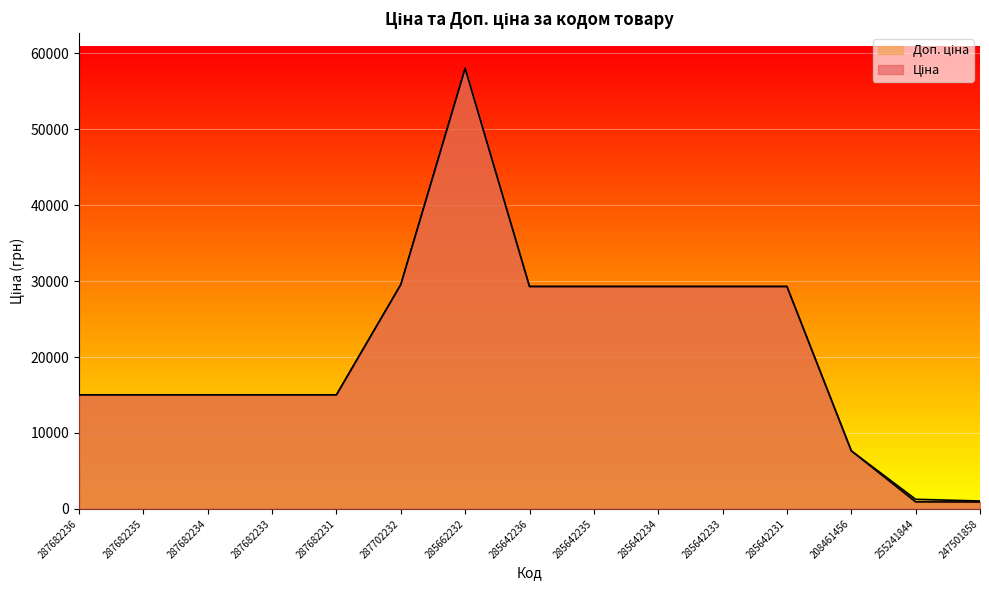

How many data points does each series have?

15